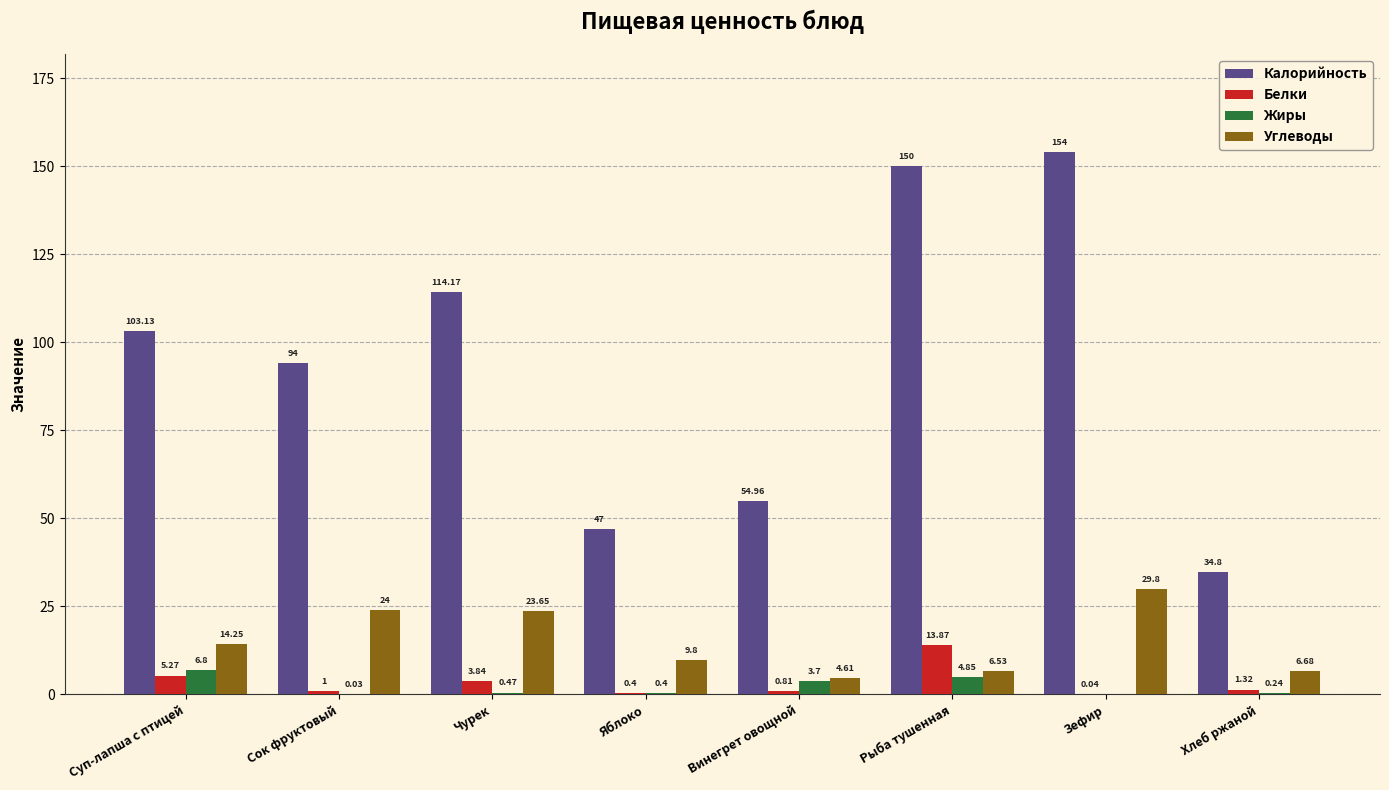

What is the sum of the Белки values at Хлеб ржаной and Сок фруктовый?

2.3